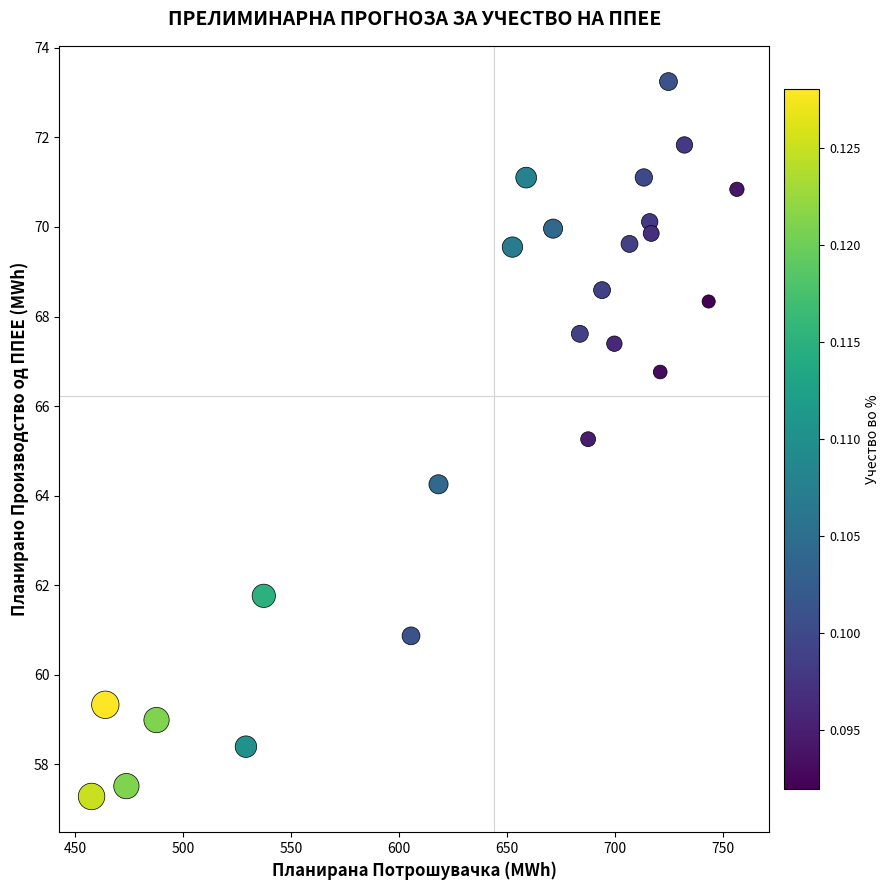

What is the range of X values (max minus min)?

298.8